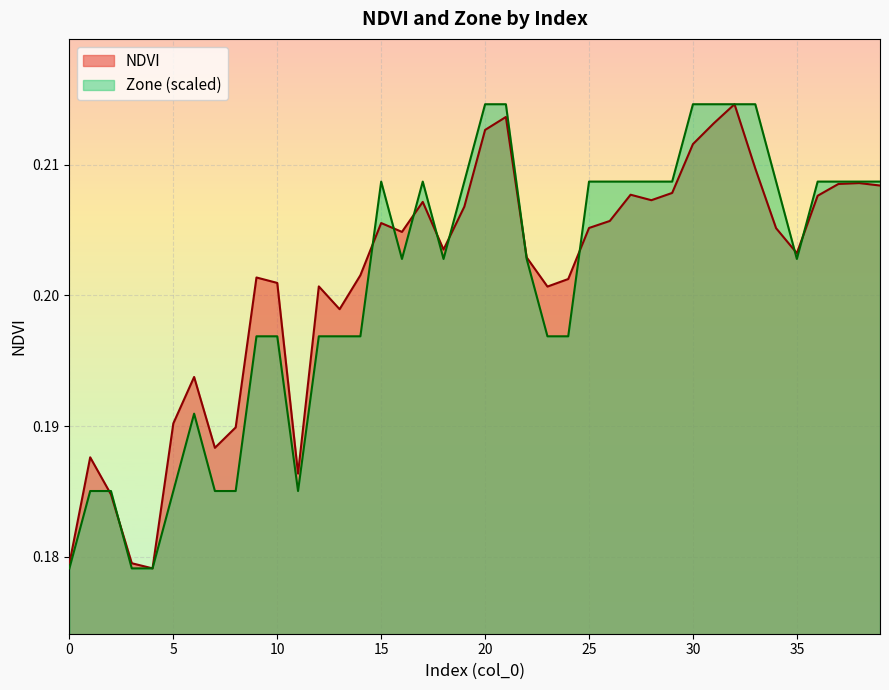

Rank the series at 10 from lowest to highest value.

Zone (scaled), NDVI